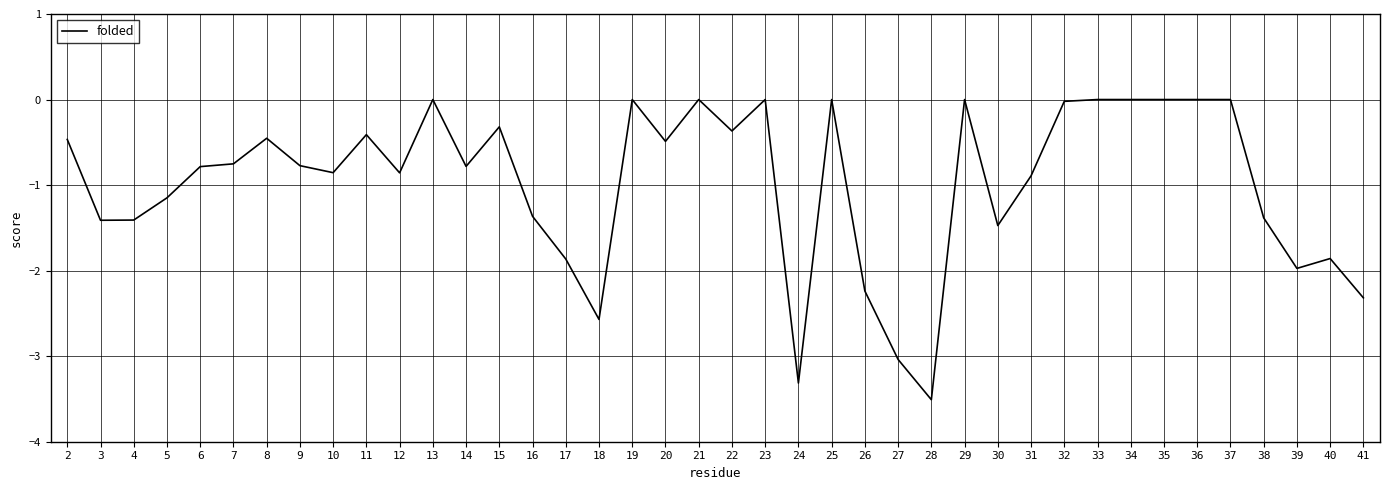

The chart shows a value of -1.3 at 29. True or false?

False